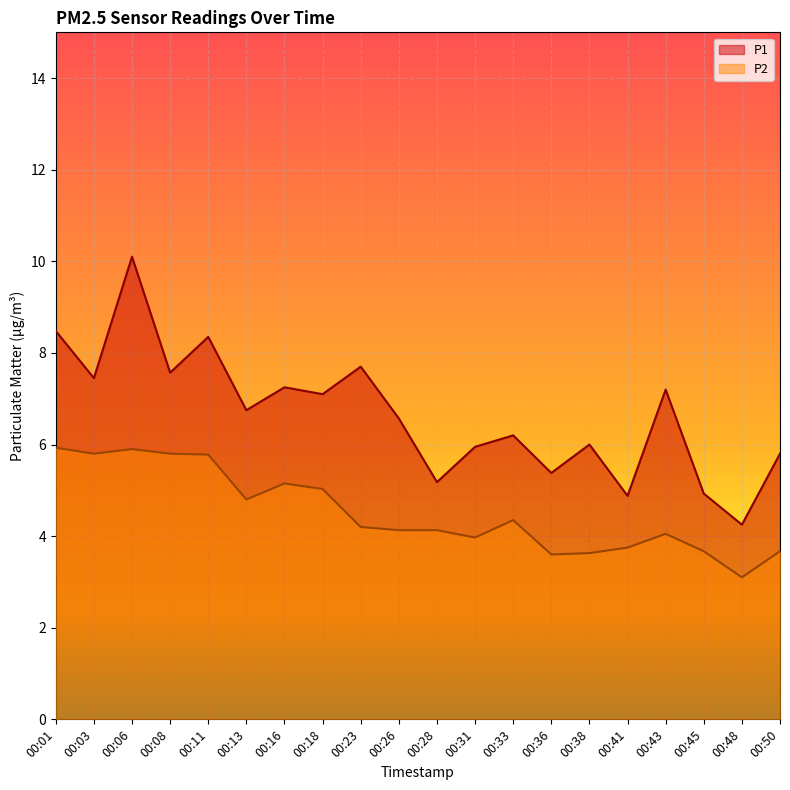

The P2 series shows 4.2 at 00:23. True or false?

True